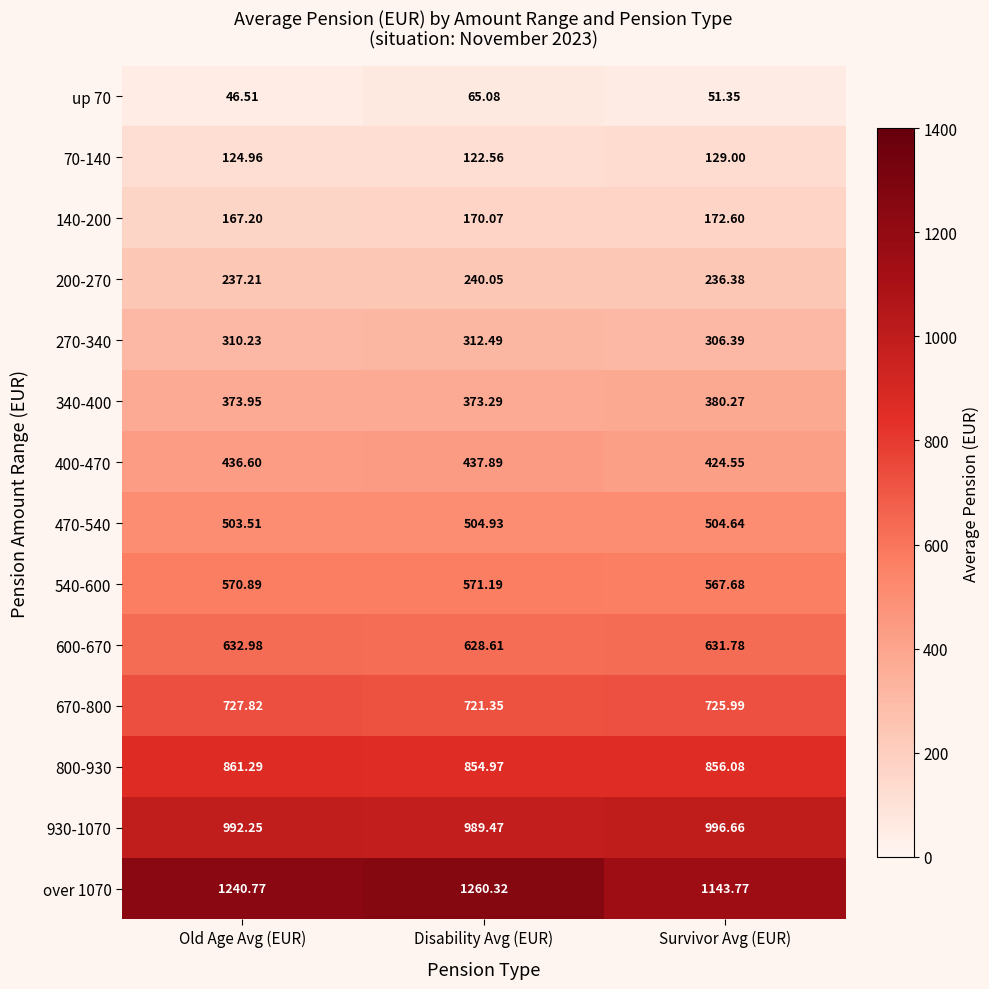

Which category has the lowest value in the up 70 series?

Old Age Avg (EUR)